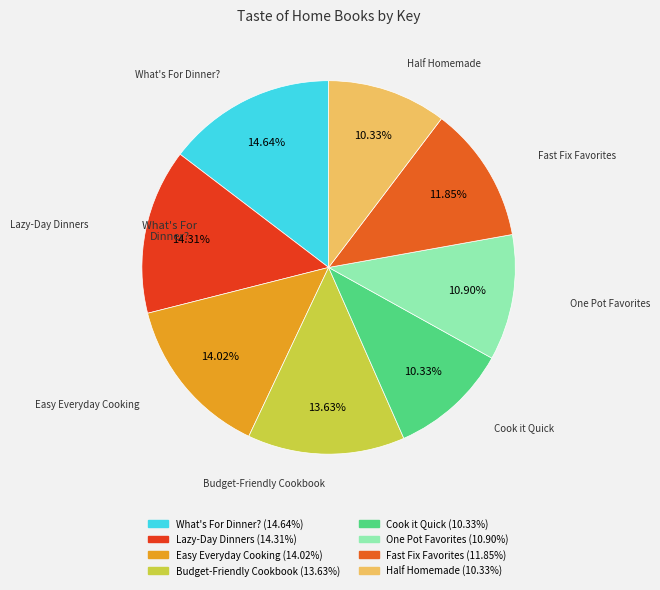

To the nearest percent, what is the difference between the largest and smallest slice percentages?

4%